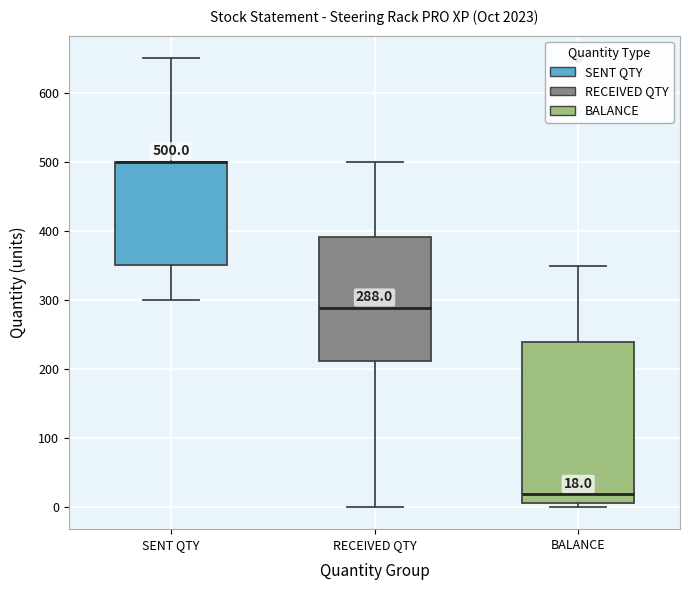

Which box is the tallest, from its lower edge to its upper edge?

BALANCE